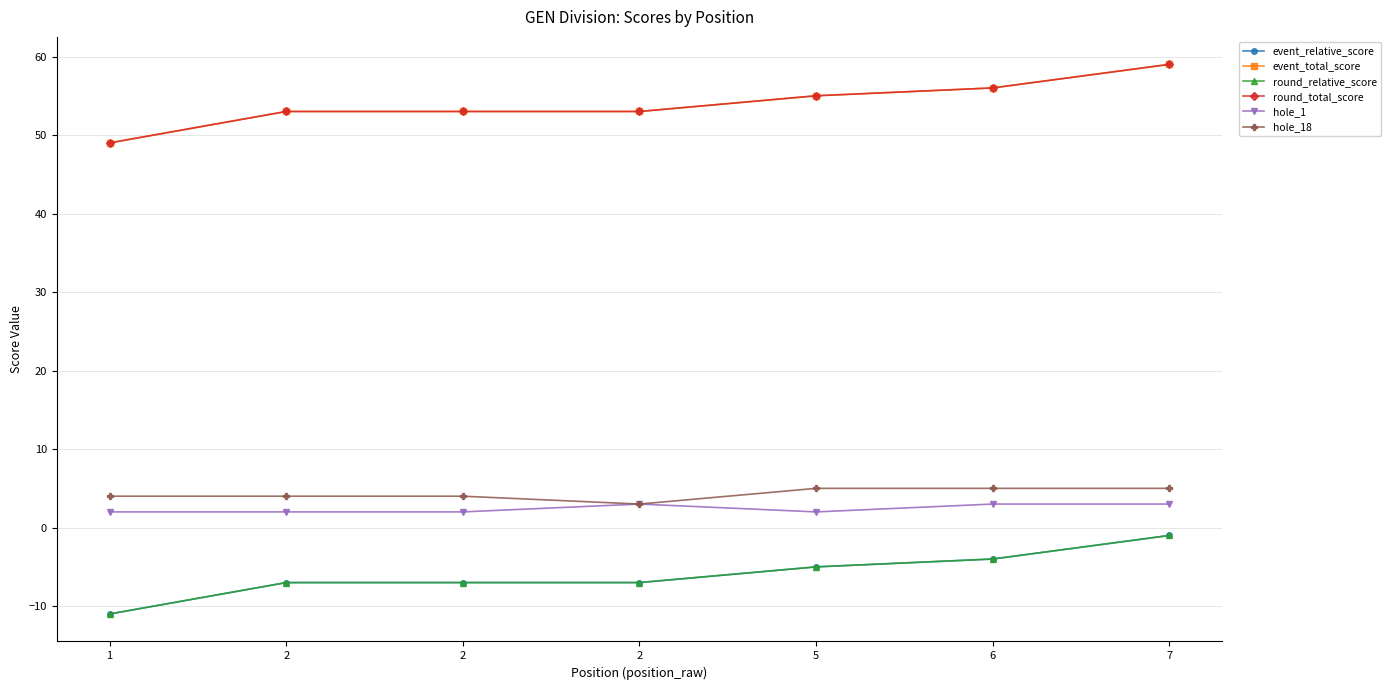

Is this an area chart (filled region under the line)?

No